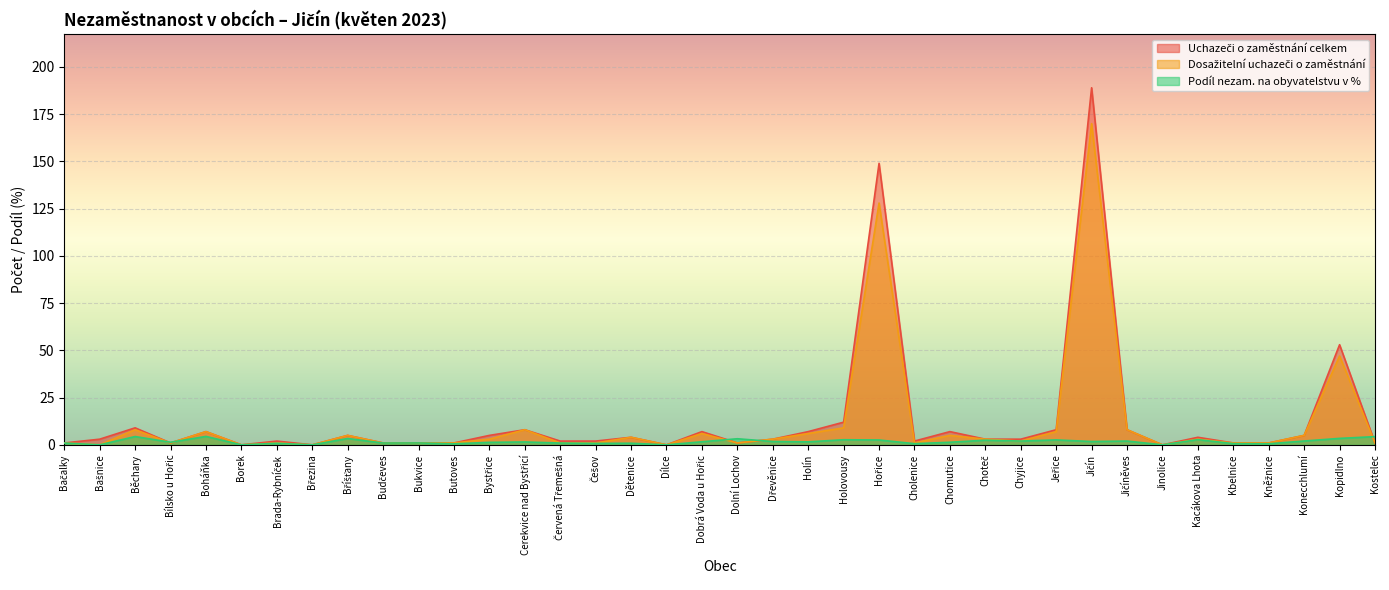

True or false: Dosažitelní uchazeči o zaměstnání and Uchazeči o zaměstnání celkem intersect in this chart.

False